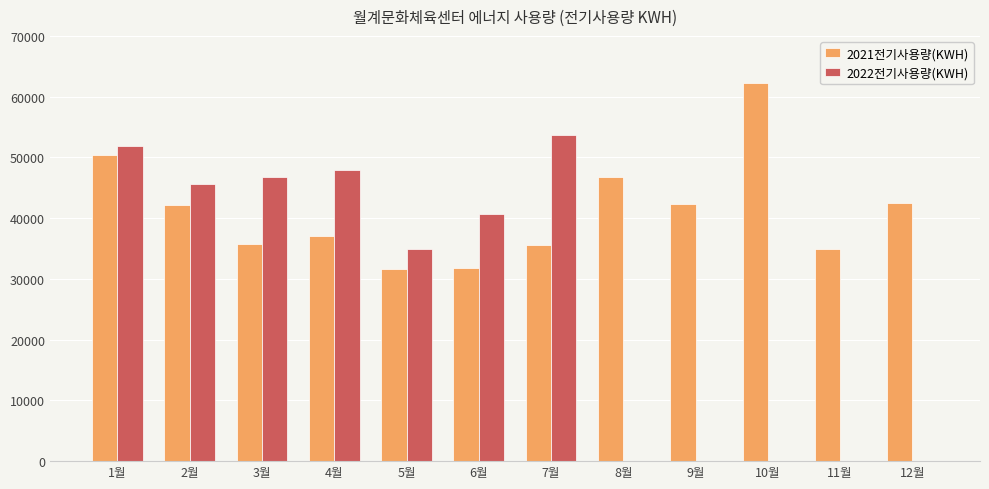

What are all the series names shown in the legend?

2021전기사용량(KWH), 2022전기사용량(KWH)